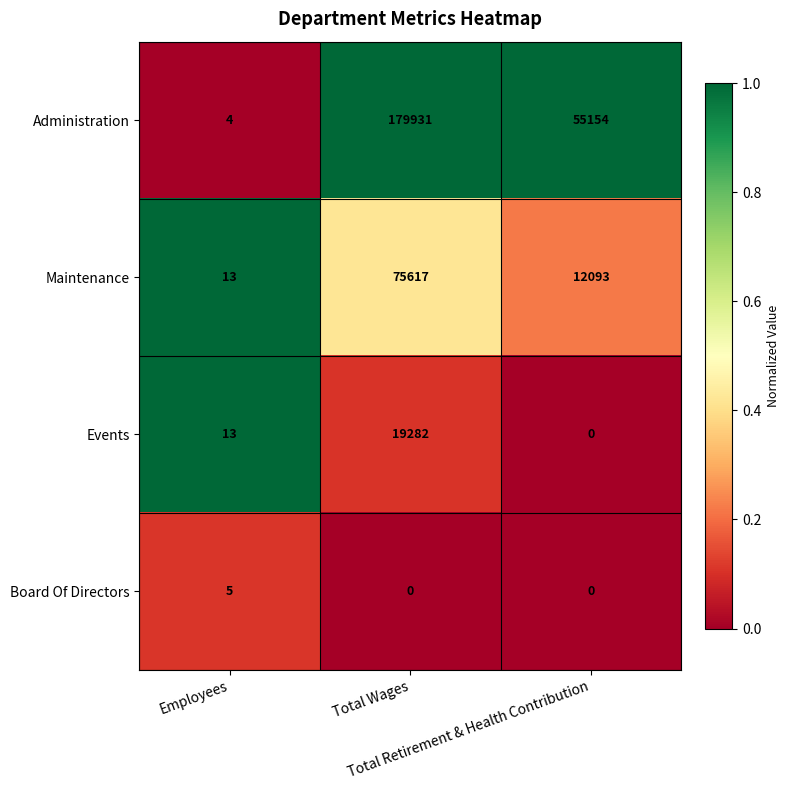

What is the average value of the Maintenance series?

29241